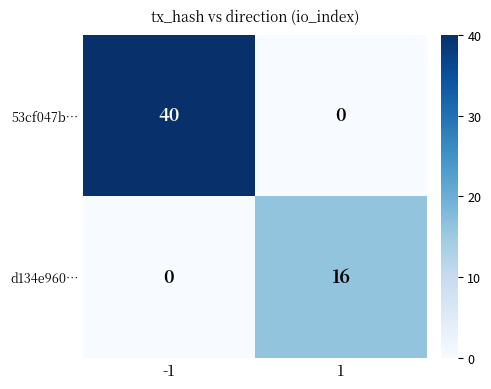

What is the difference between the highest and lowest values at -1?

40